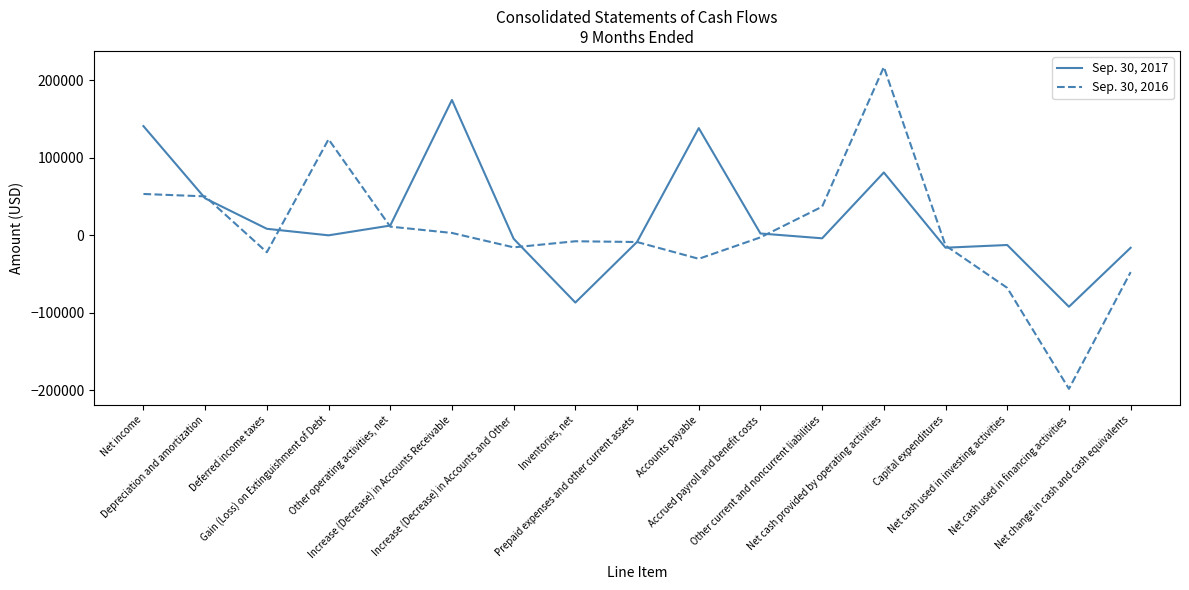

How many lines are shown in the chart?

2